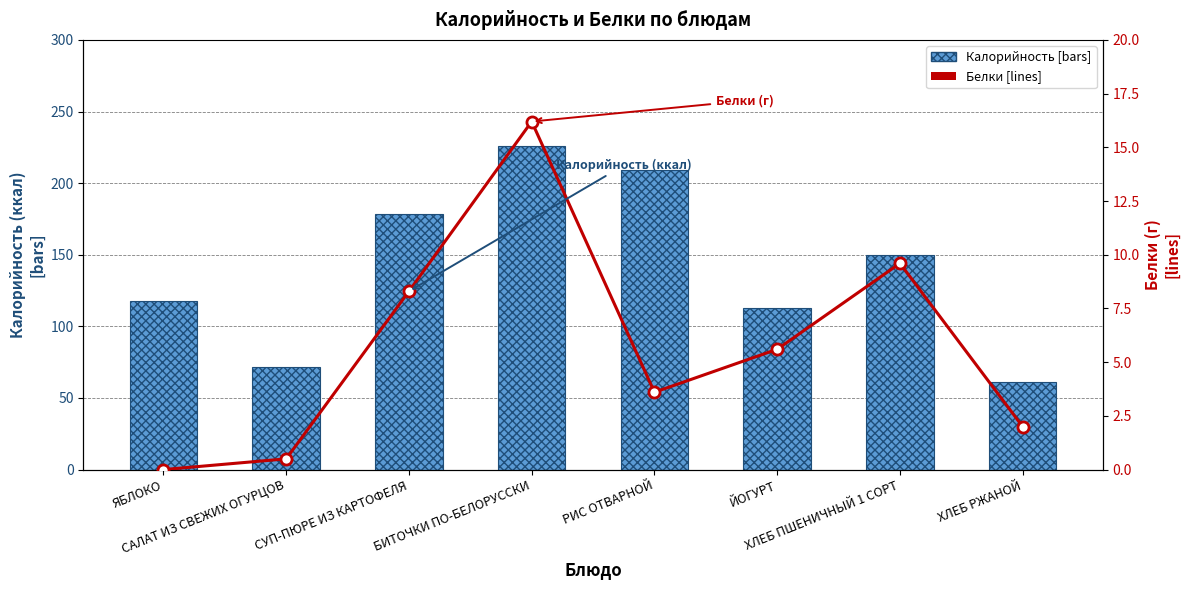

What are all the series names shown in the legend?

Калорийность, Белки